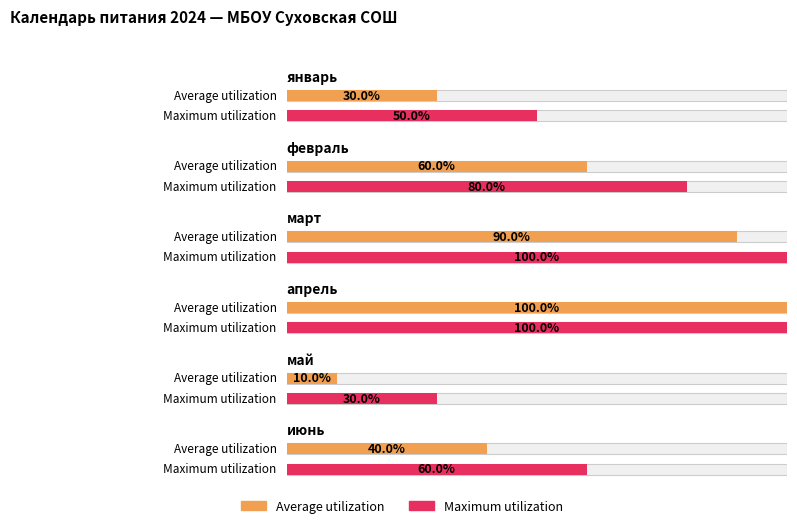

What are all the series names shown in the legend?

Average utilization, Maximum utilization